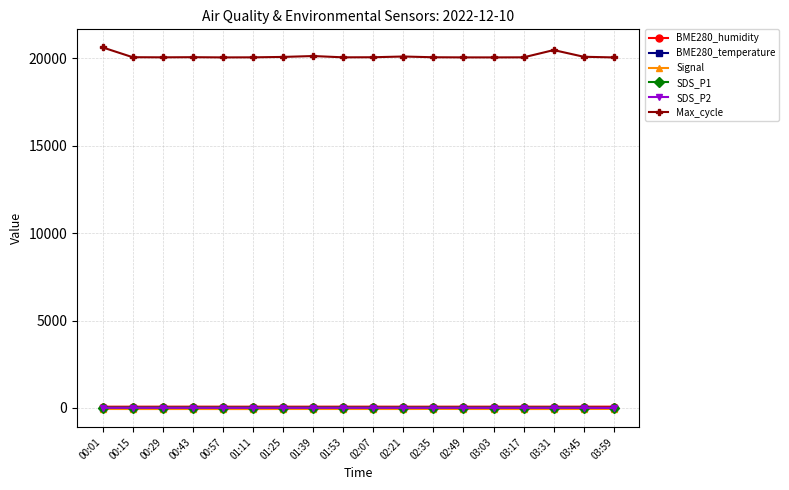

Which series has the largest range (max minus min)?

Max_cycle